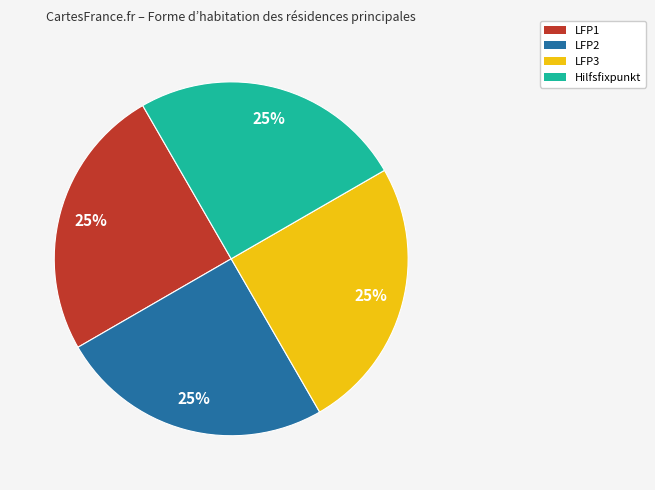

The LFP3 slice represents 25% of the pie. True or false?

True